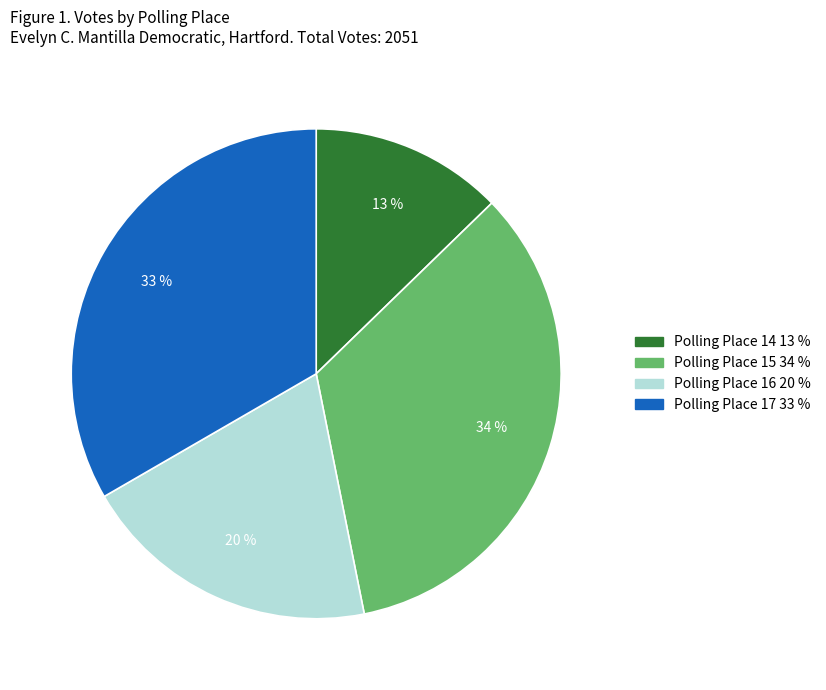

Is the sum of Polling Place 16 and Polling Place 15 greater than half?

Yes